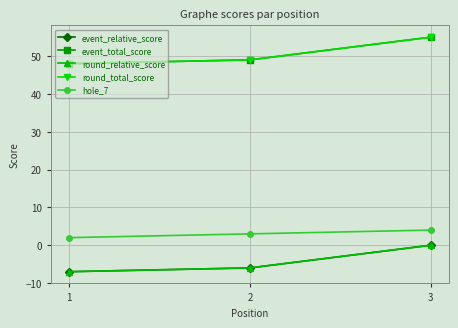

What is the sum of all round_relative_score values?

-13